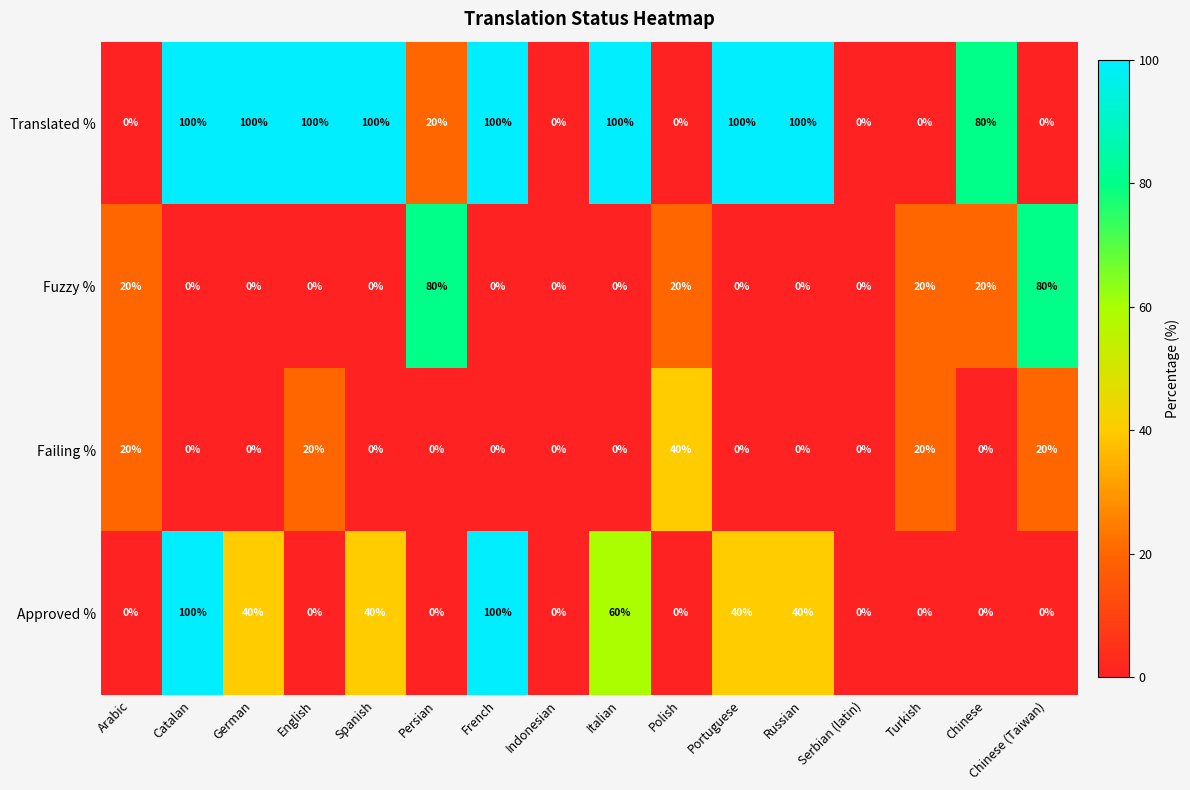

List the series in order of their overall mean, lowest first.

Failing %, Fuzzy %, Approved %, Translated %